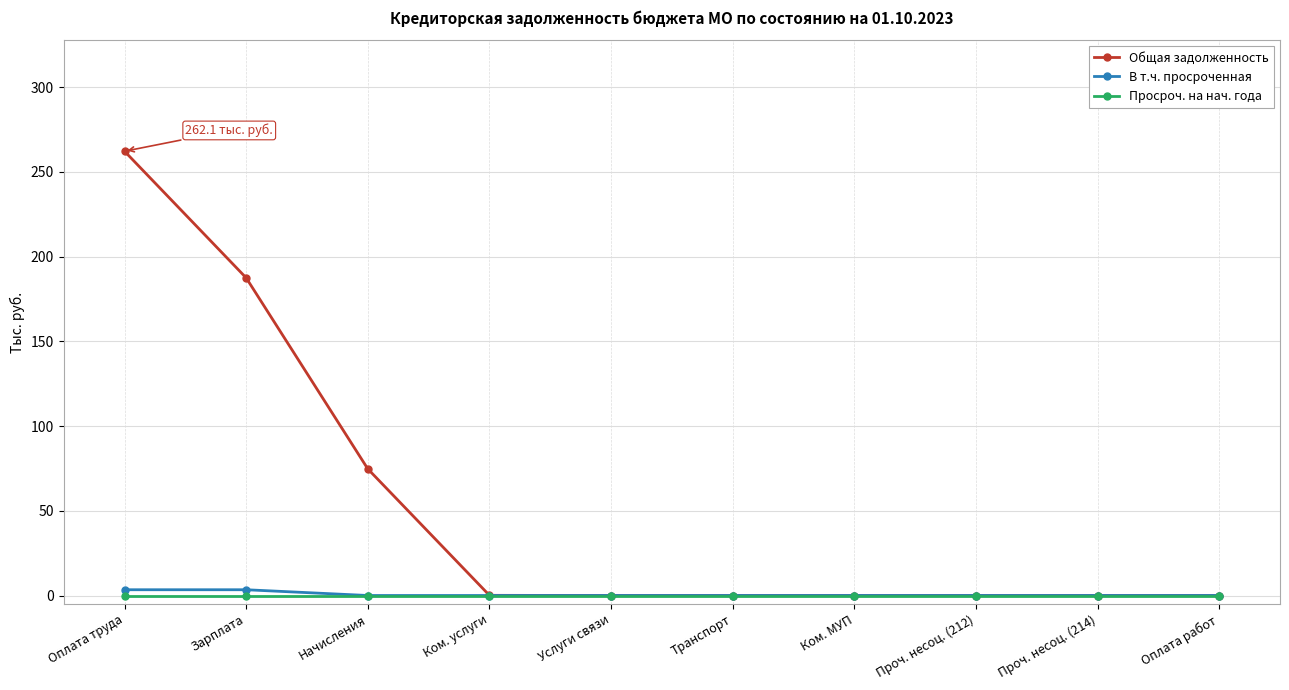

True or false: Общая задолженность has a value of -167.0 at Ком. МУП.

False